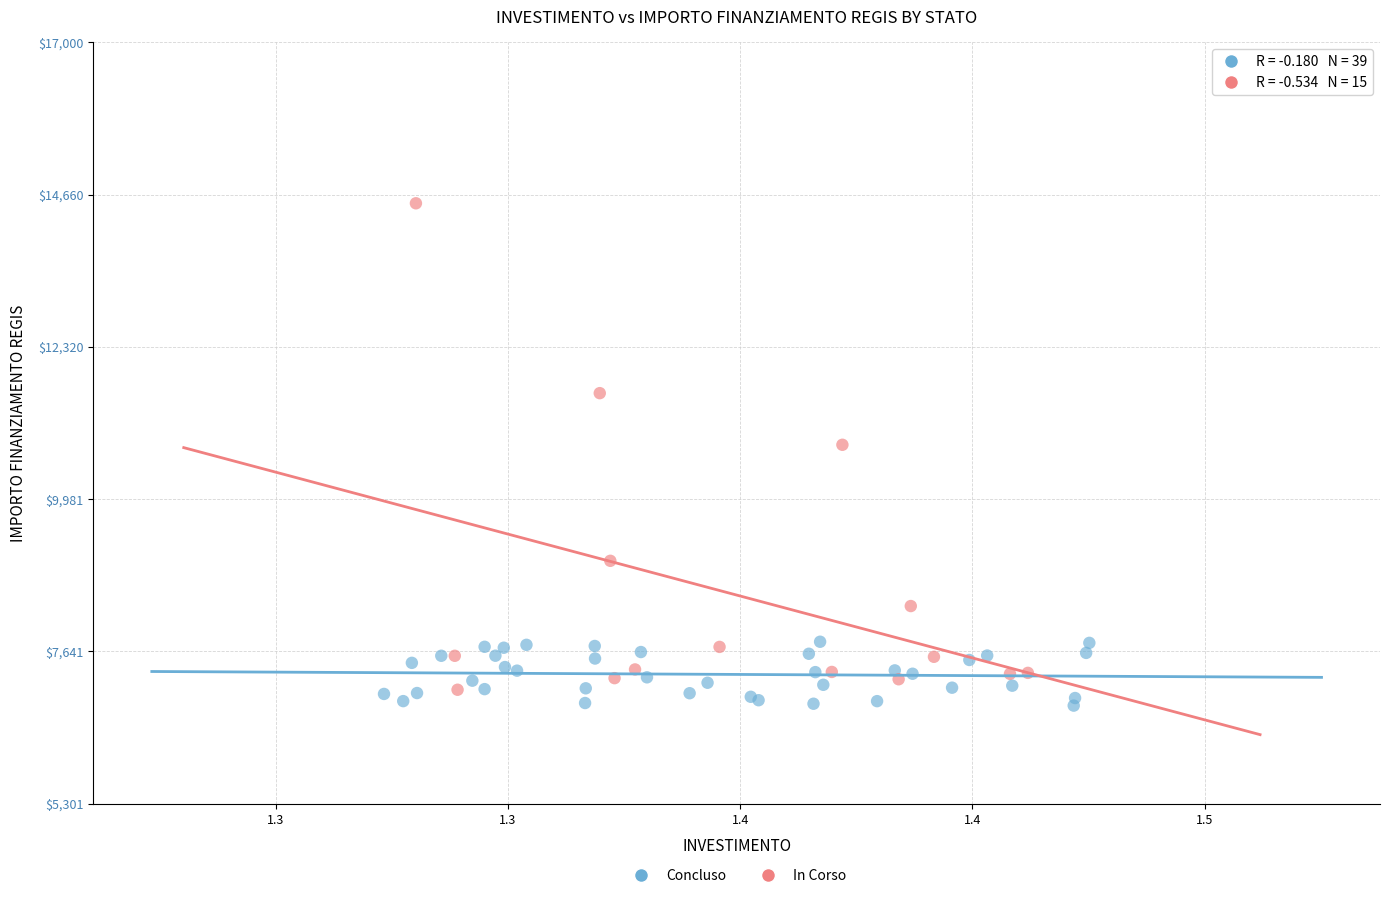

Which series has the largest Y range (max minus min)?

In Corso